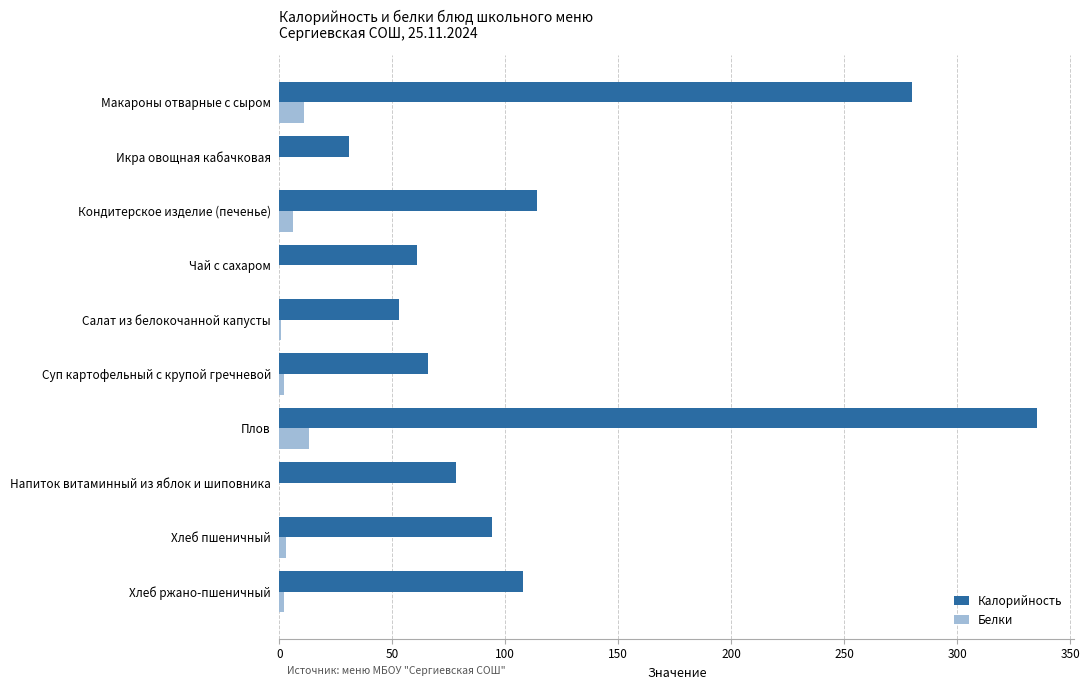

Which series has the largest total across all categories?

Калорийность